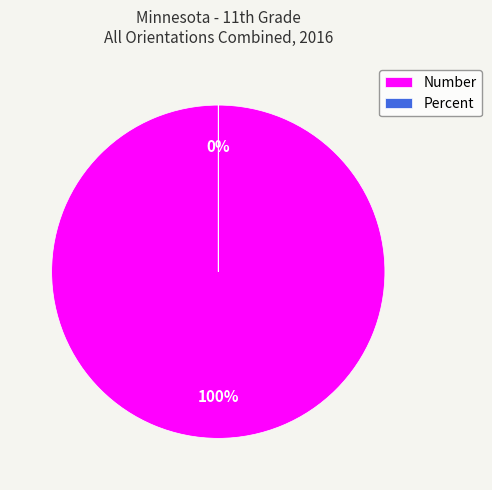

Which category has the biggest portion of the pie?

Number